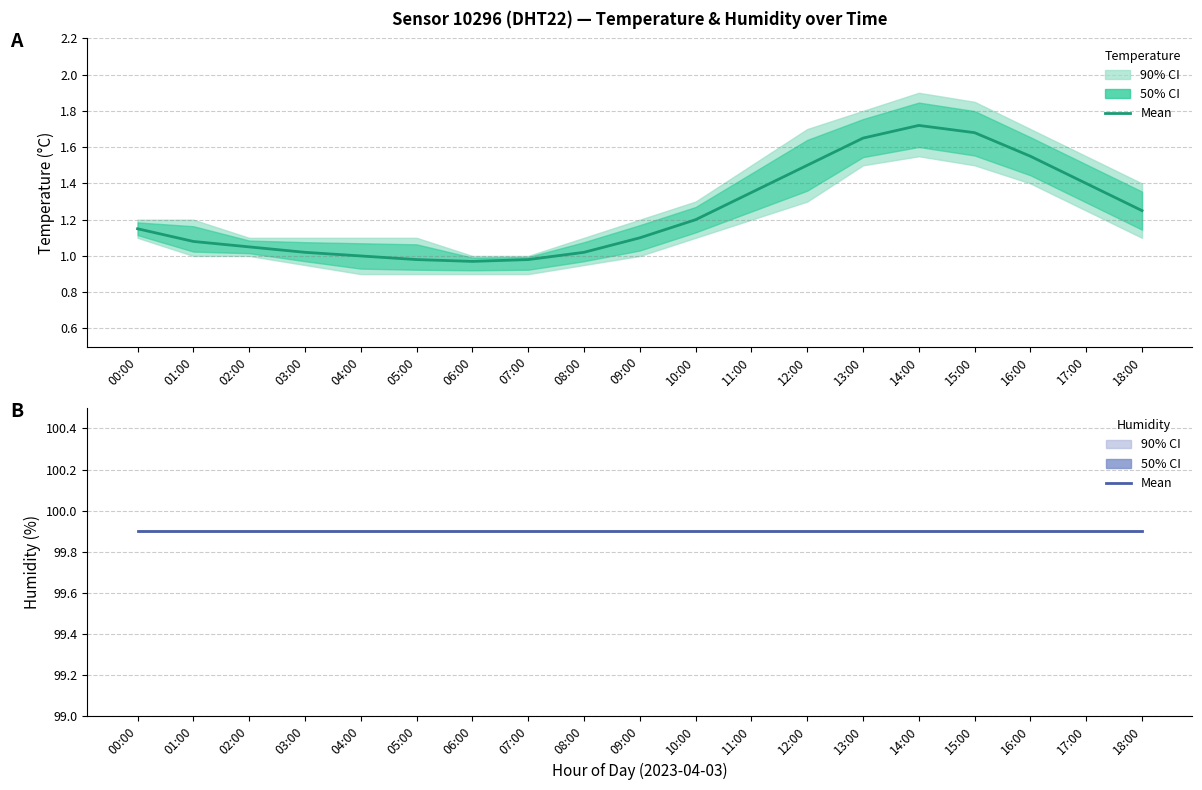

At which category is the sum across all series the highest?

14:00